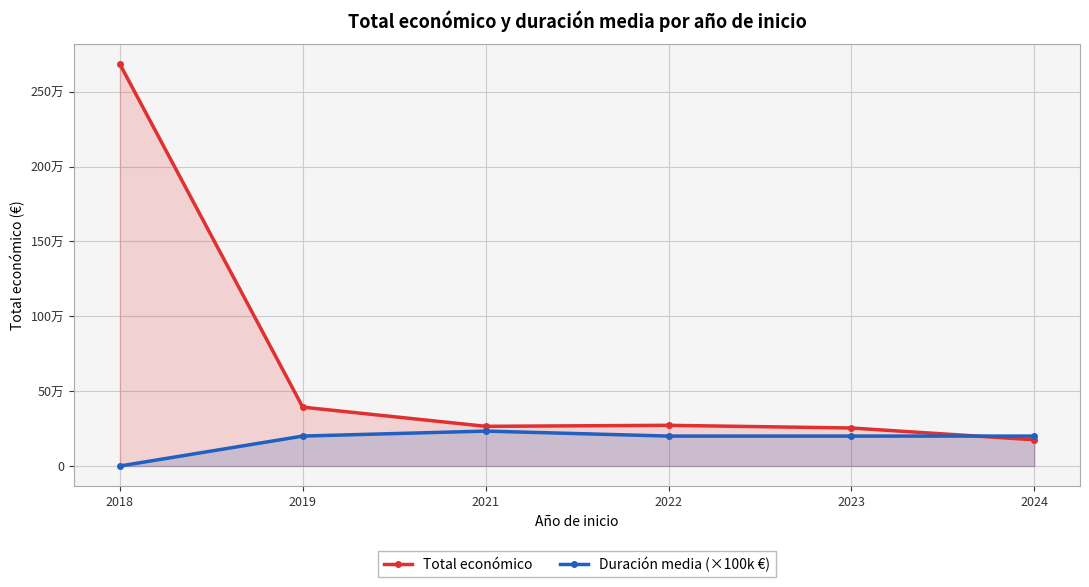

At which label is Duración media (×100k €) closest to 116666?

2019